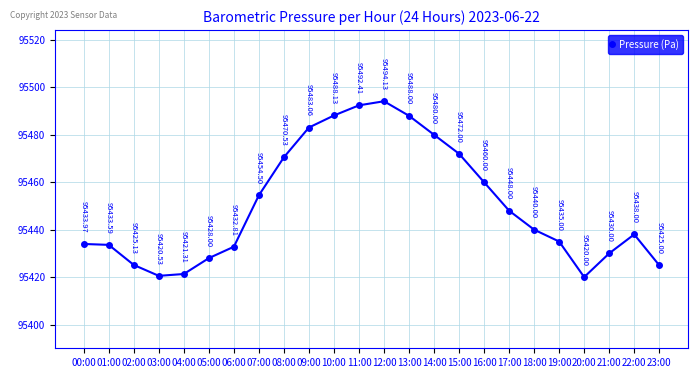

What is the minimum value shown in the chart?

95420.0